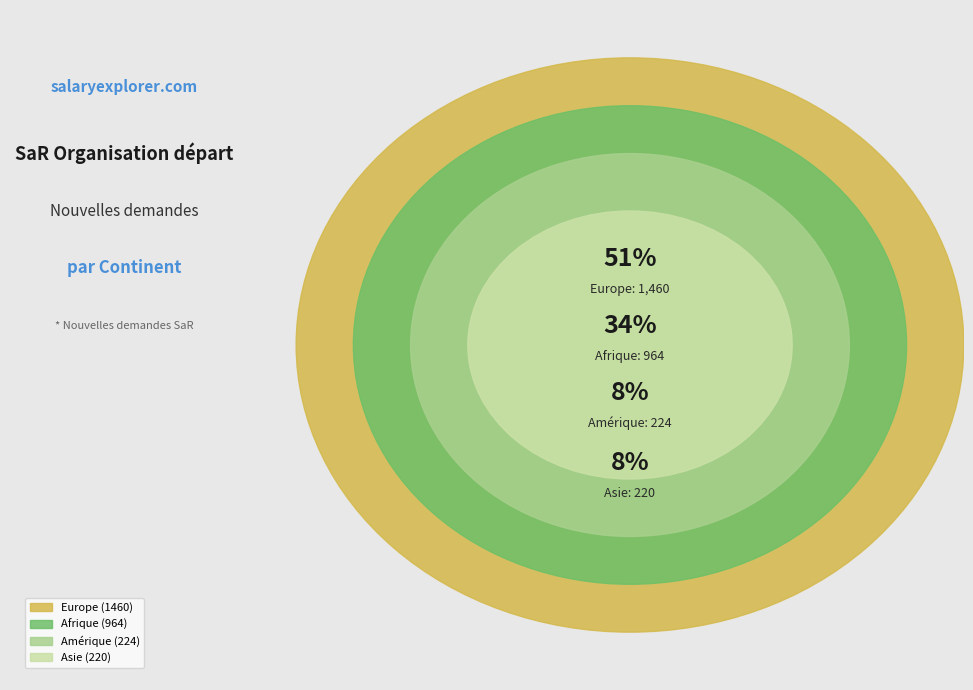

Count the number of slices in the pie.

4